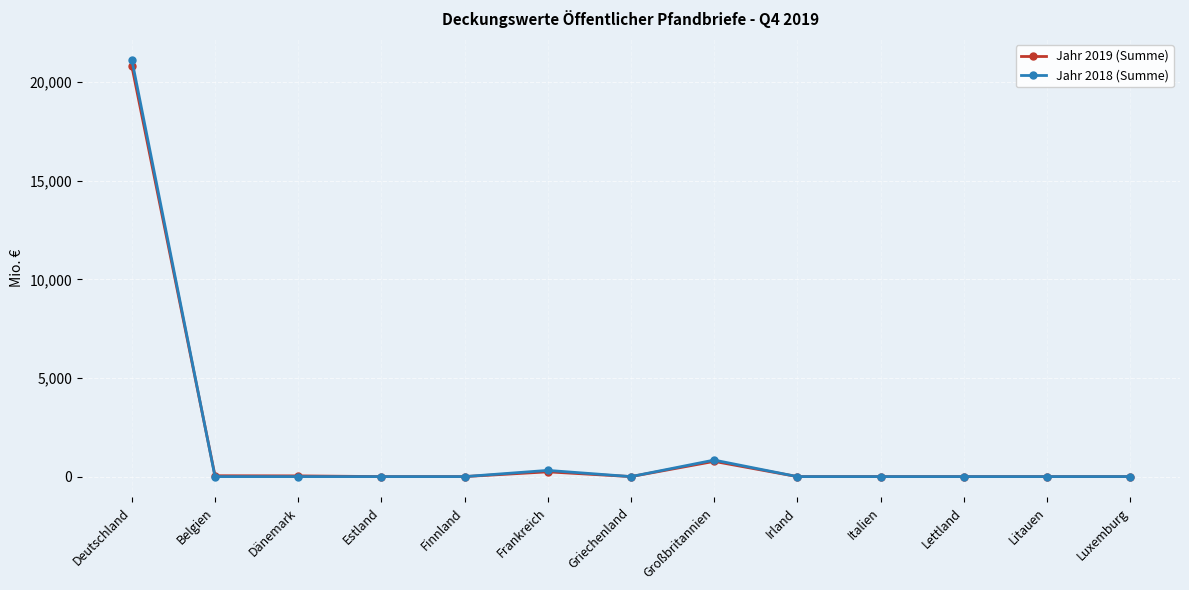

How many data points in Jahr 2019 (Summe) are above 0?

5